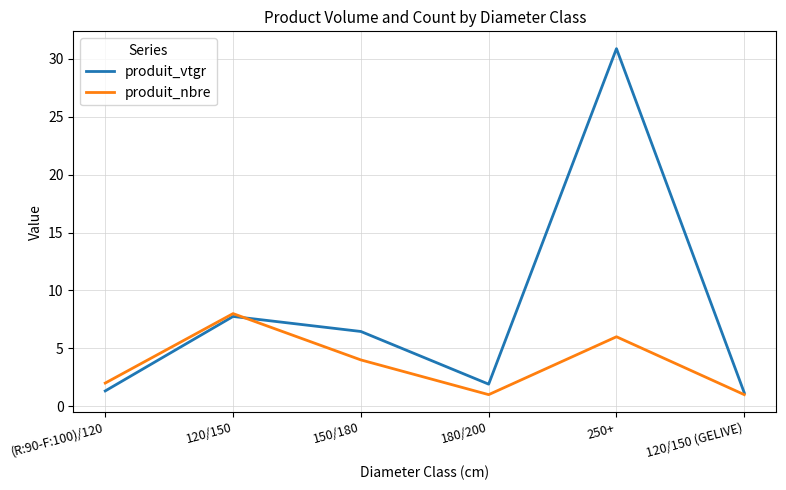

Between (R:90-F:100)/120 and 150/180, which series saw the biggest shift?

produit_vtgr